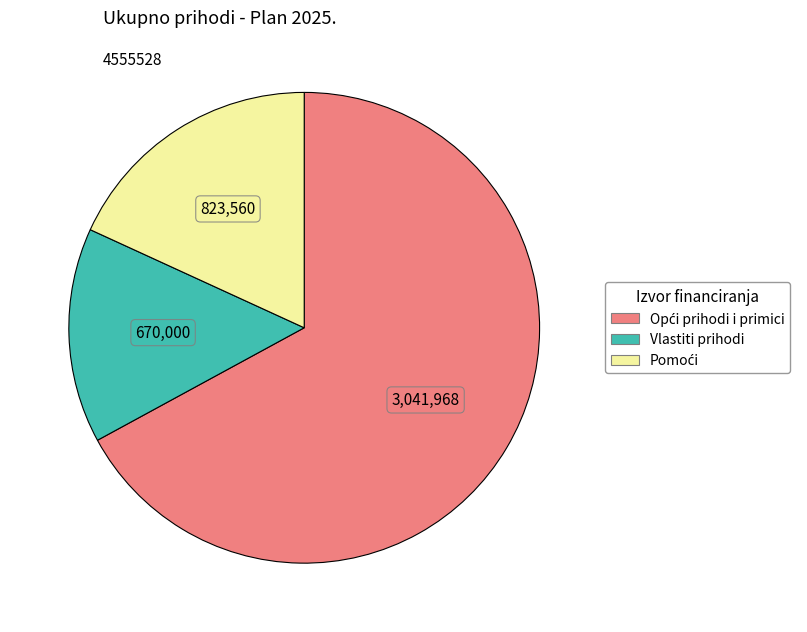

Count the number of slices in the pie.

3